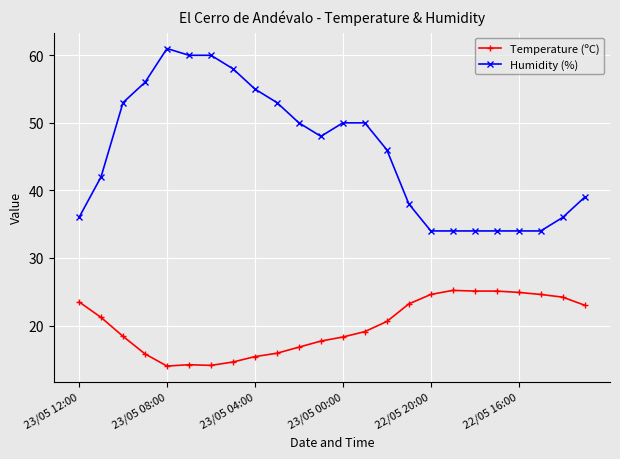

Rank the series by their maximum value, from lowest to highest.

Temperature (ºC), Humidity (%)